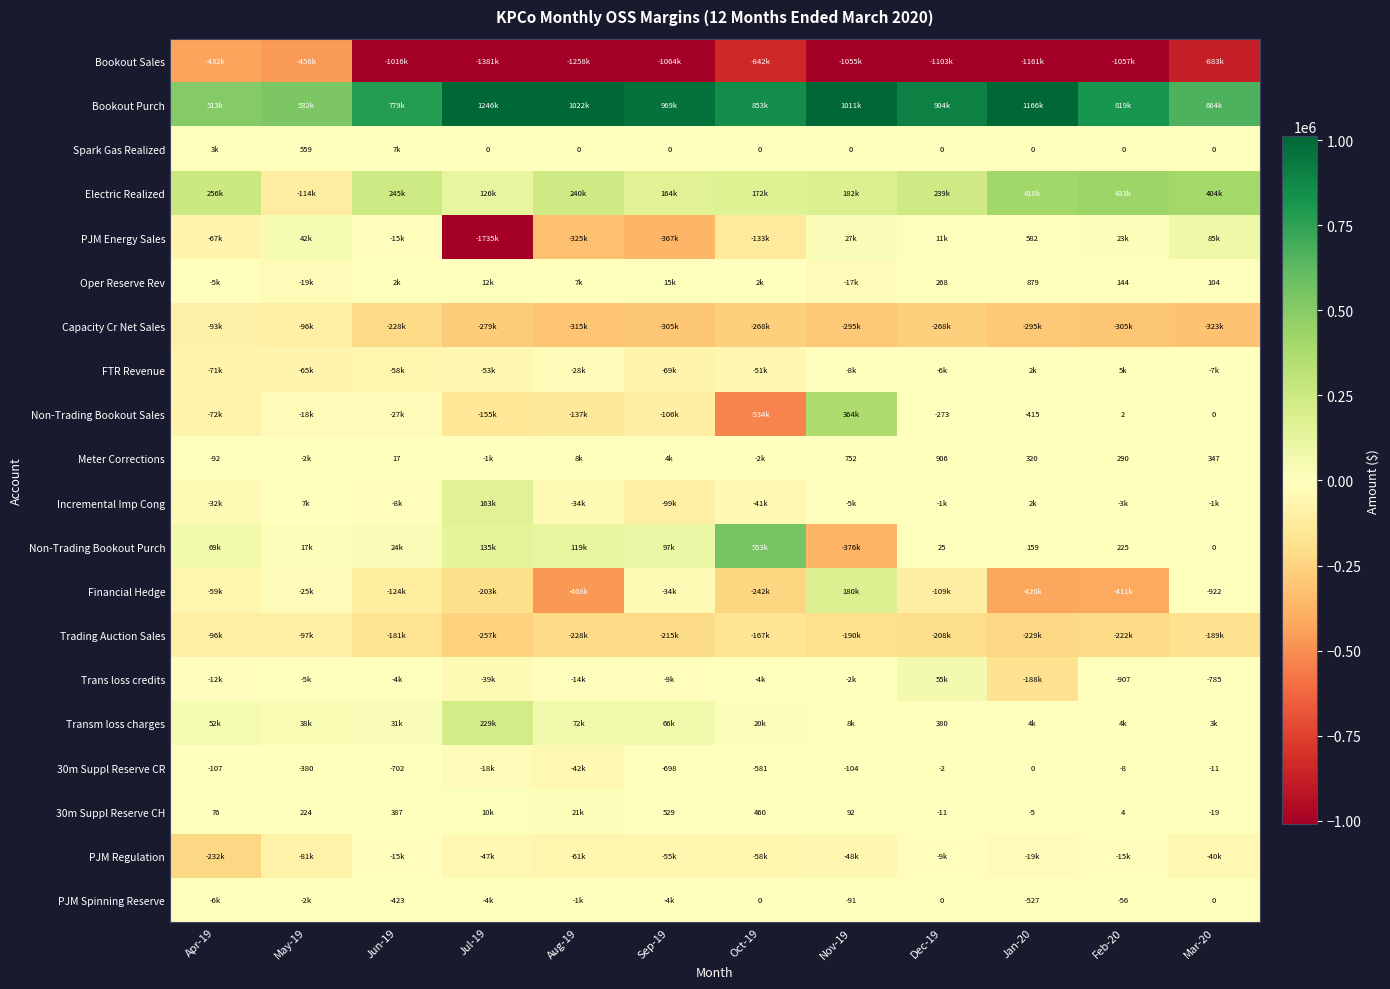

Which has a higher value, Nov-19 or Feb-20?

Nov-19